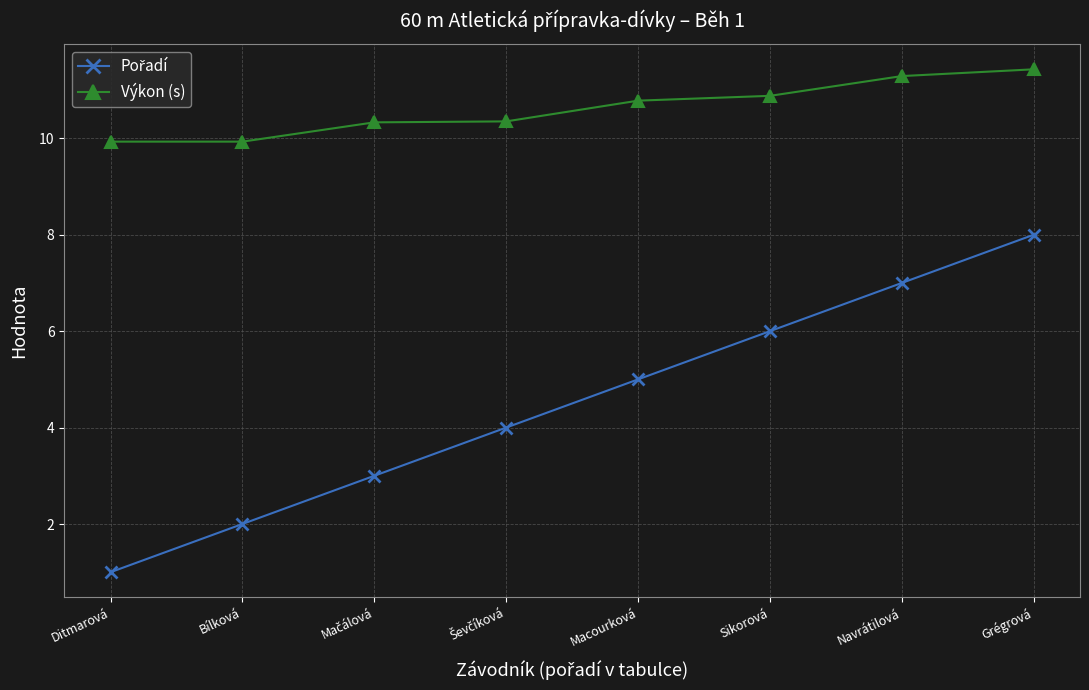

What is the difference between the maximum and minimum values in the Výkon (s) series?

1.5